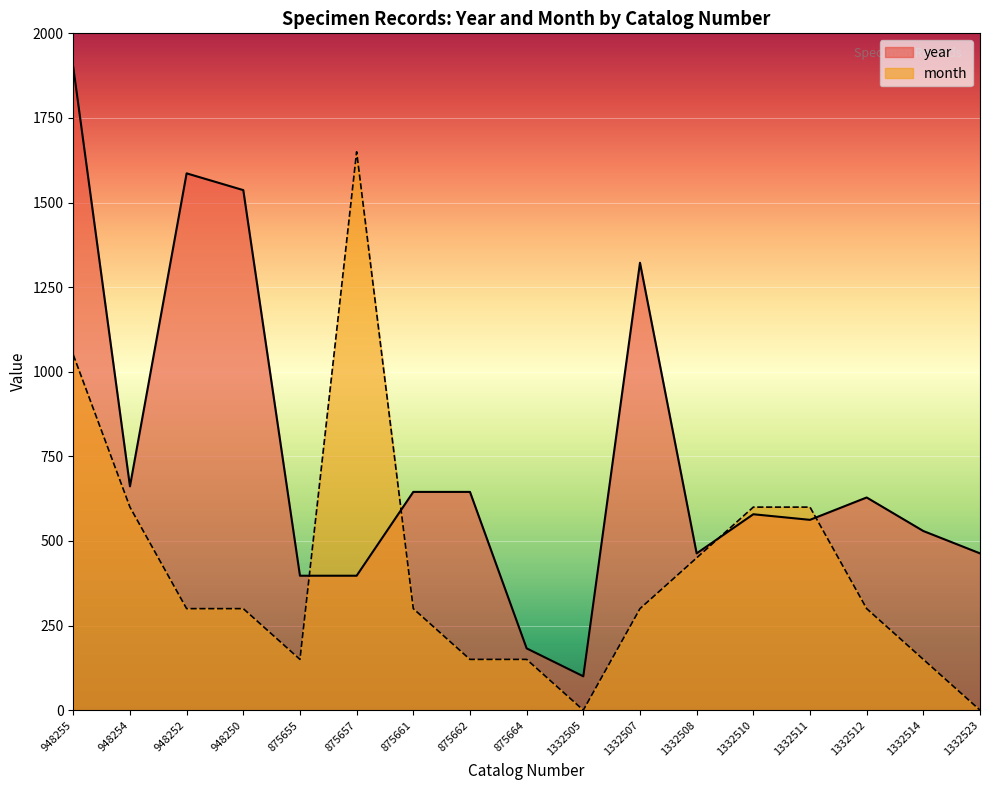

Does the chart display data point markers on the line(s)?

No